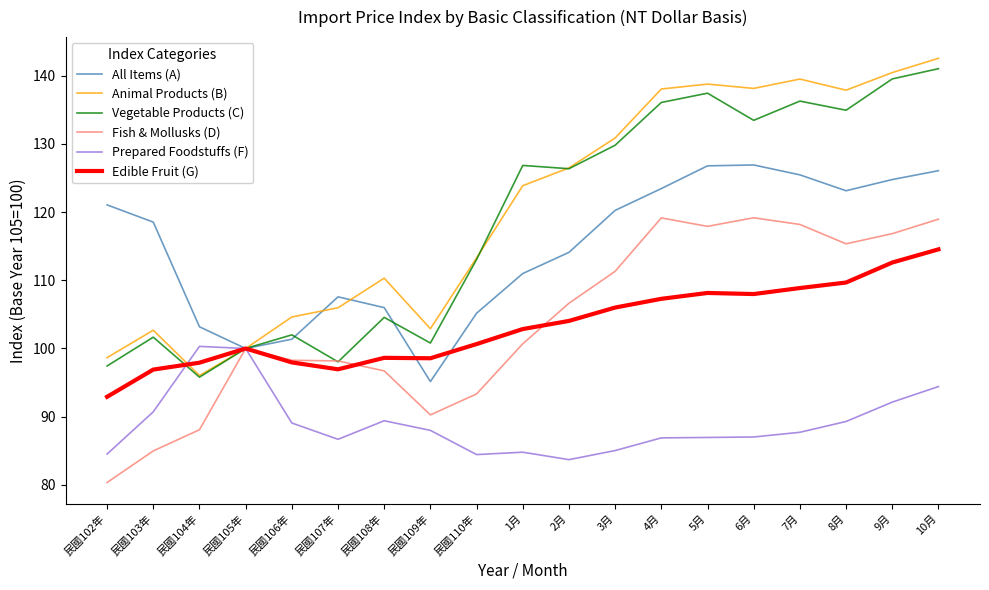

What are all the series names shown in the legend?

All Items (A), Animal Products (B), Vegetable Products (C), Fish & Mollusks (D), Prepared Foodstuffs (F), Edible Fruit (G)